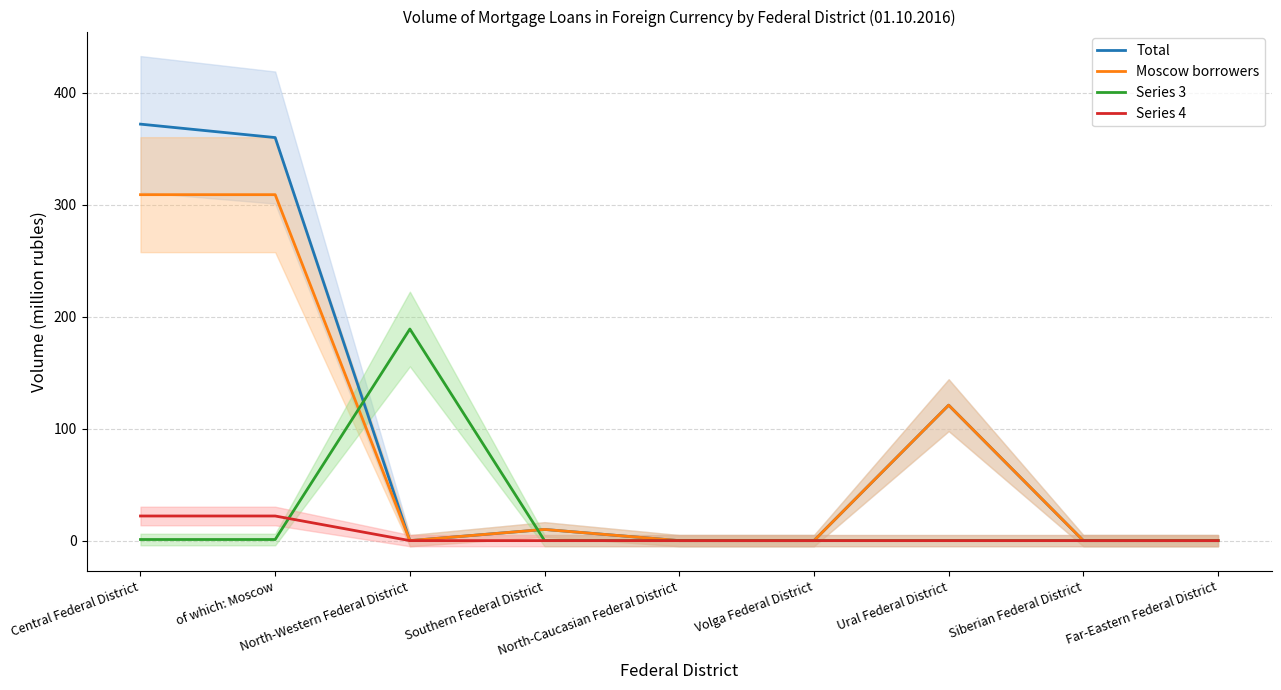

Rank the series by their maximum value, from highest to lowest.

Total, Moscow borrowers, Series 3, Series 4